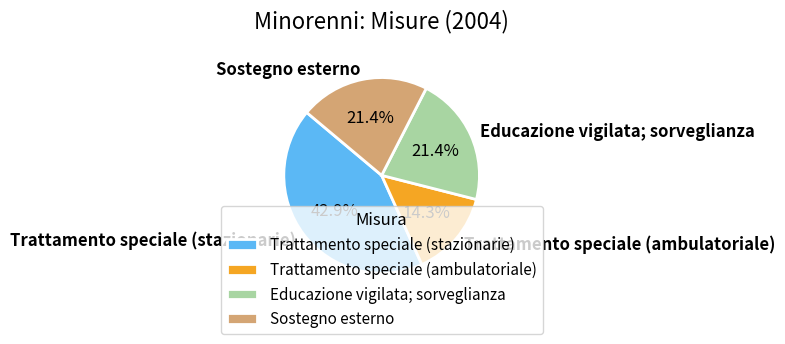

Between Educazione vigilata; sorveglianza and Trattamento speciale (ambulatoriale), which is larger?

Educazione vigilata; sorveglianza